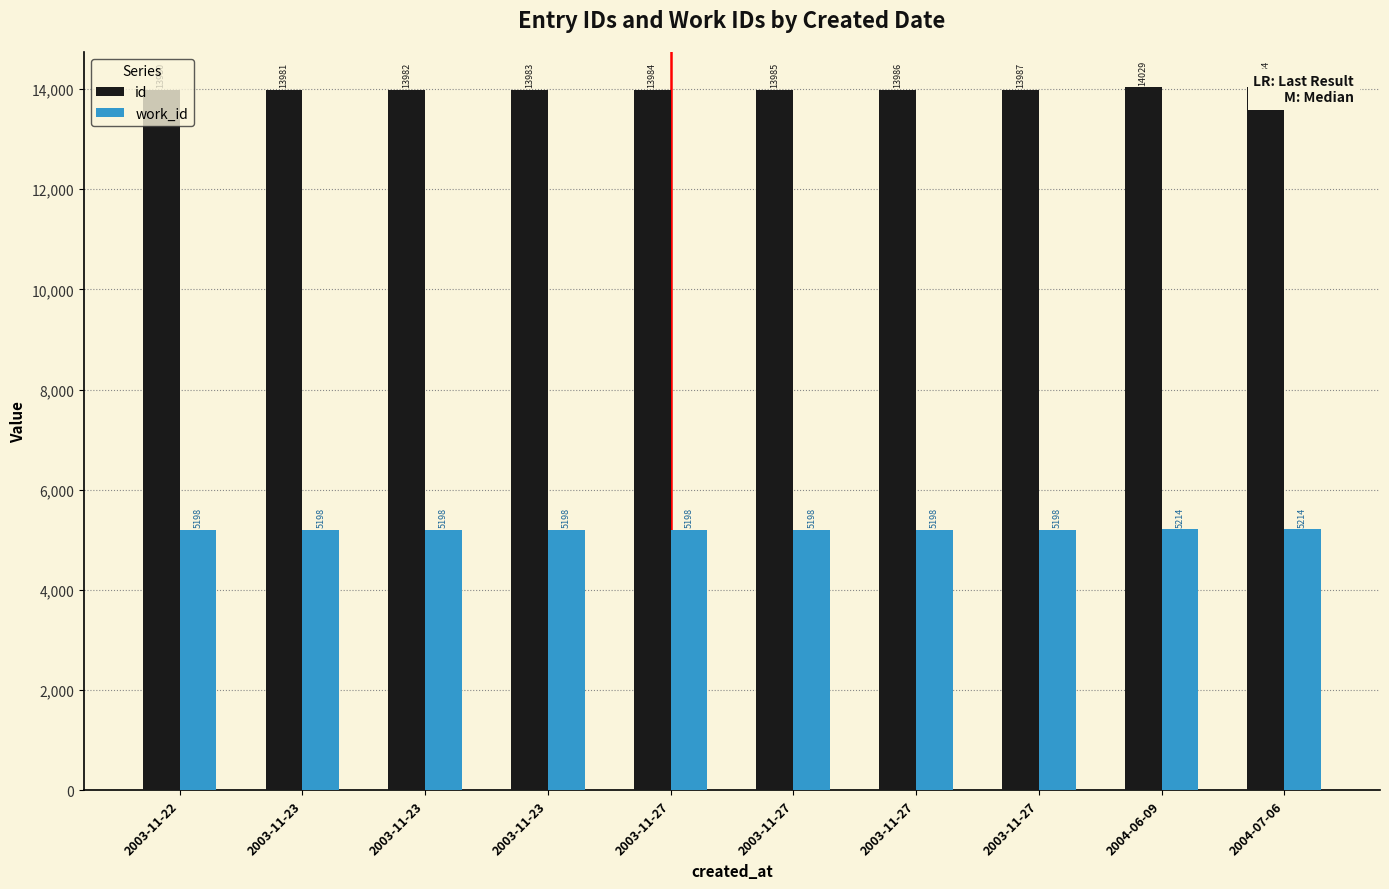

Reading right to left, transcribe all the data shown in this chart.

id: 2004-07-06=14034	2004-06-09=14029	2003-11-27=13987	2003-11-27=13986	2003-11-27=13985	2003-11-27=13984	2003-11-23=13983	2003-11-23=13982	2003-11-23=13981	2003-11-22=13980
work_id: 2004-07-06=5214	2004-06-09=5214	2003-11-27=5198	2003-11-27=5198	2003-11-27=5198	2003-11-27=5198	2003-11-23=5198	2003-11-23=5198	2003-11-23=5198	2003-11-22=5198